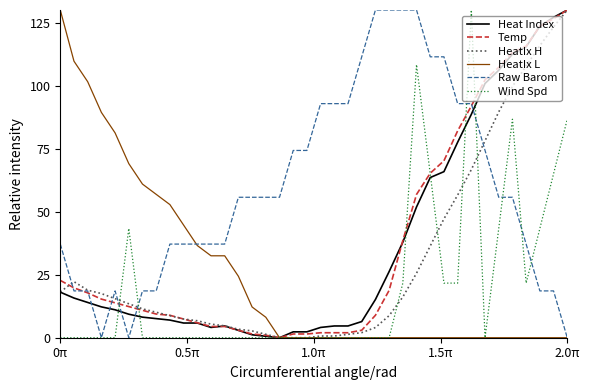

What is the highest value of the HeatIx L series?

130.0